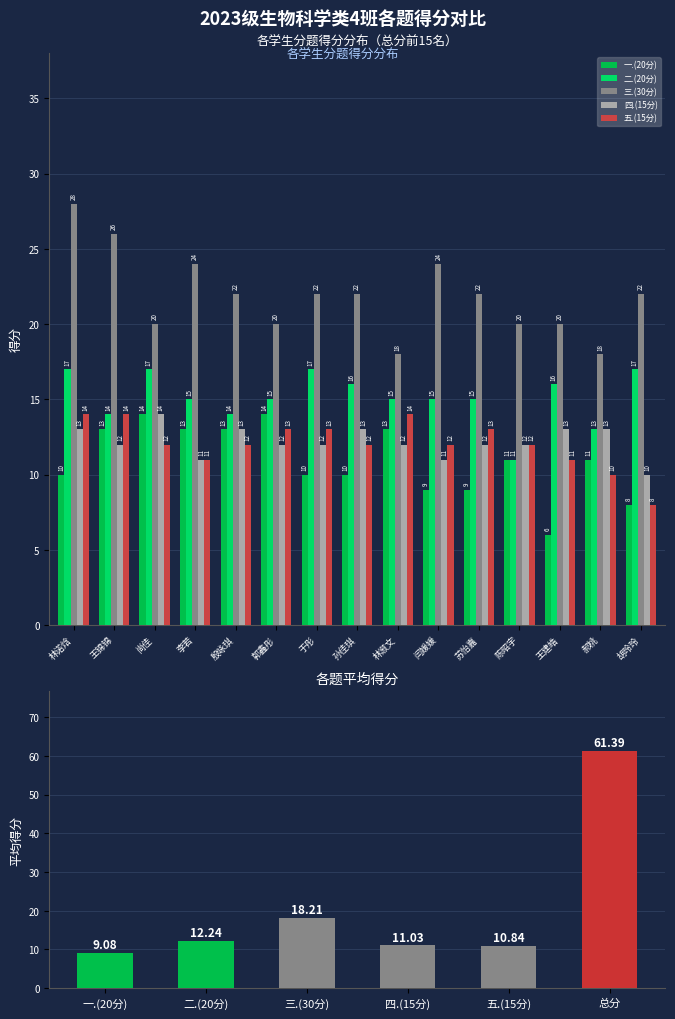

The value of 二.(20分) at 孙佳琪 is 21. True or false?

False